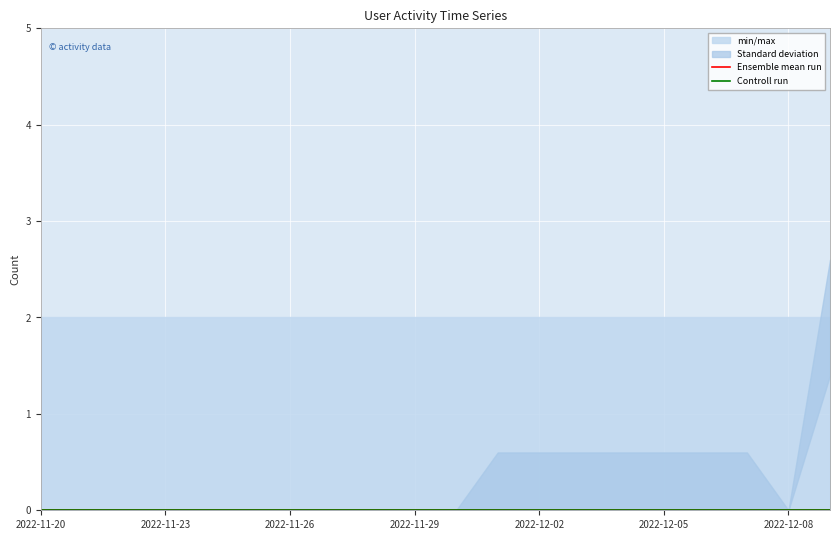

What is the label of the 5th point from the right?

2022-12-05